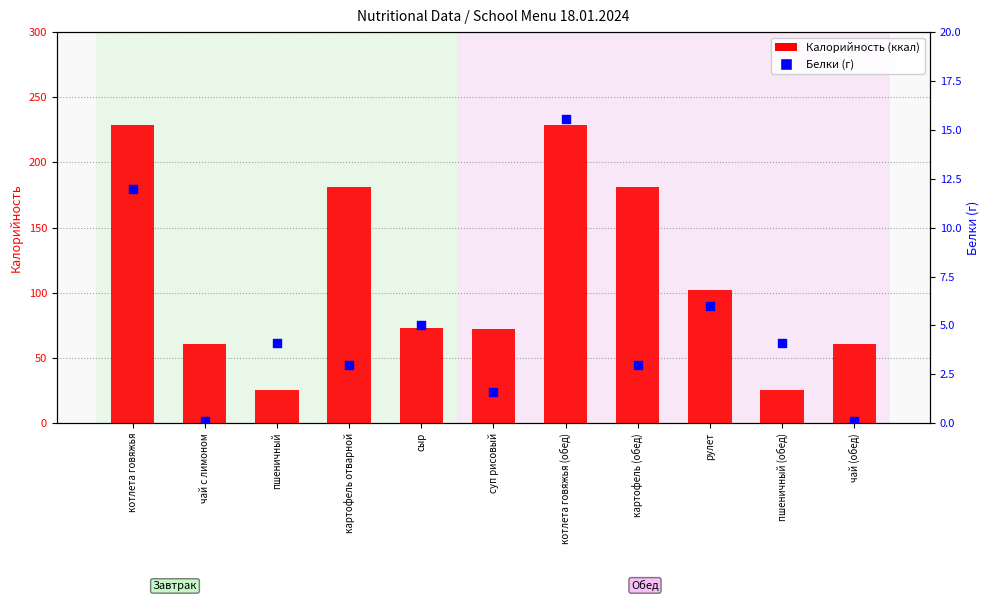

What is the total value across all series at котлета говяжья?

240.8